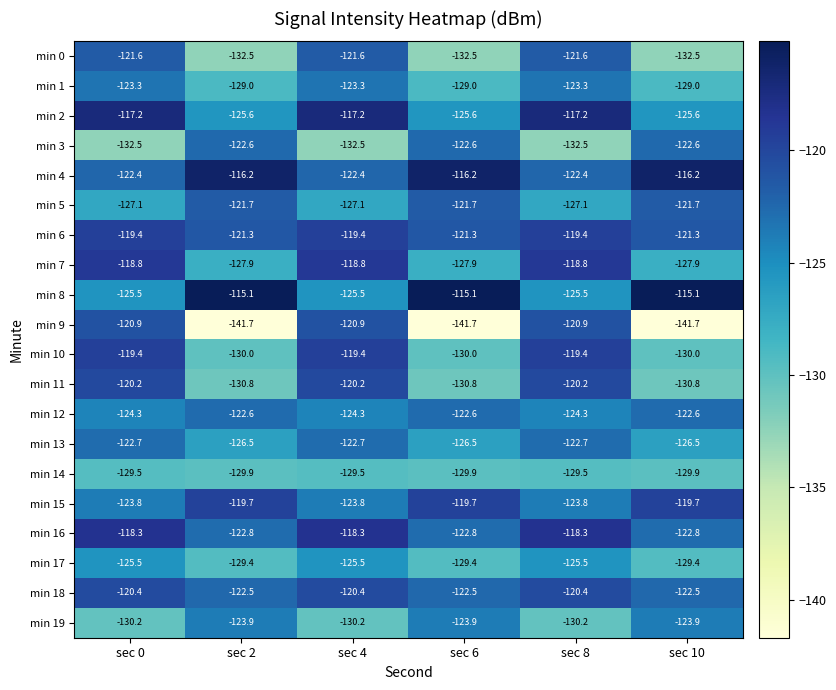

Between sec 4 and sec 6, which series saw the biggest shift?

min 9